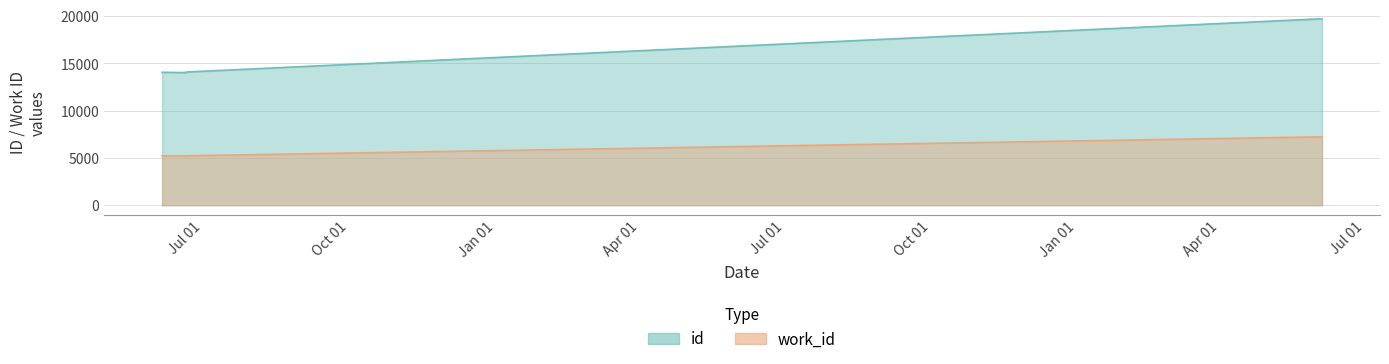

True or false: id and work_id intersect in this chart.

False